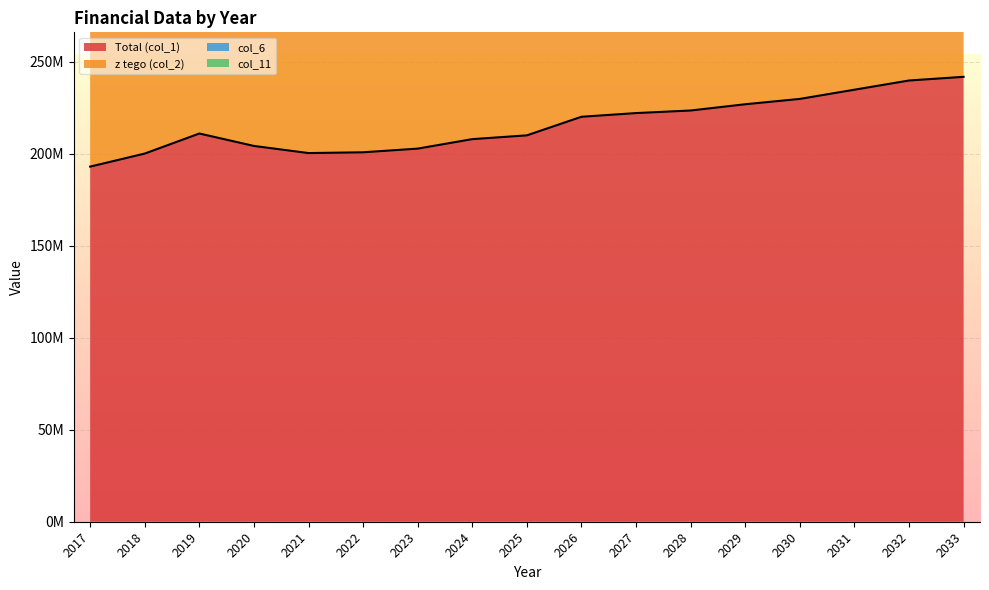

Which has a higher value, 2023 or 2024?

2024